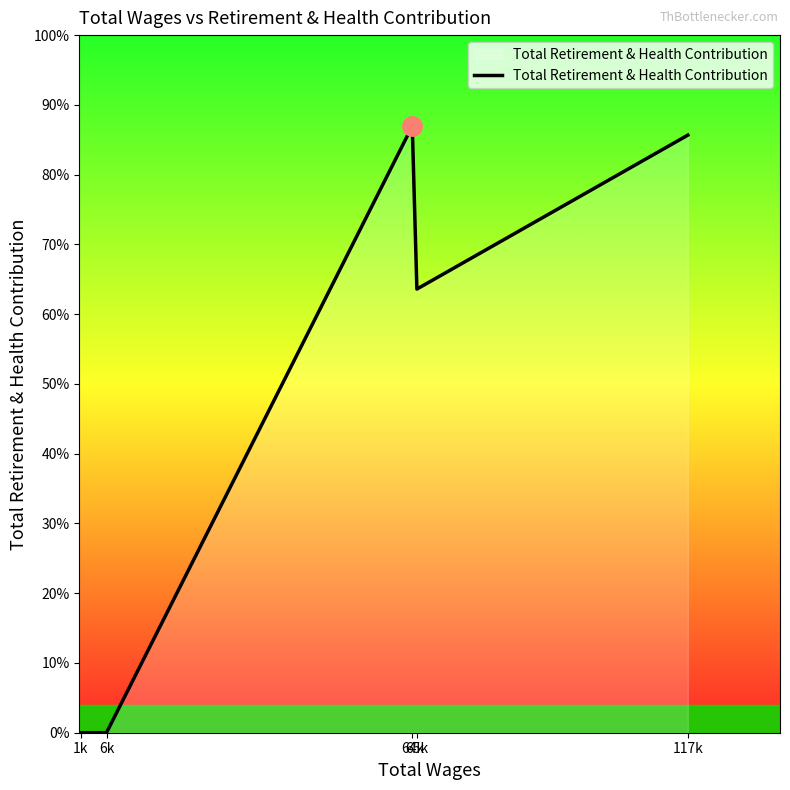

What is the ratio of the value at 65k to the value at 117k?

0.7